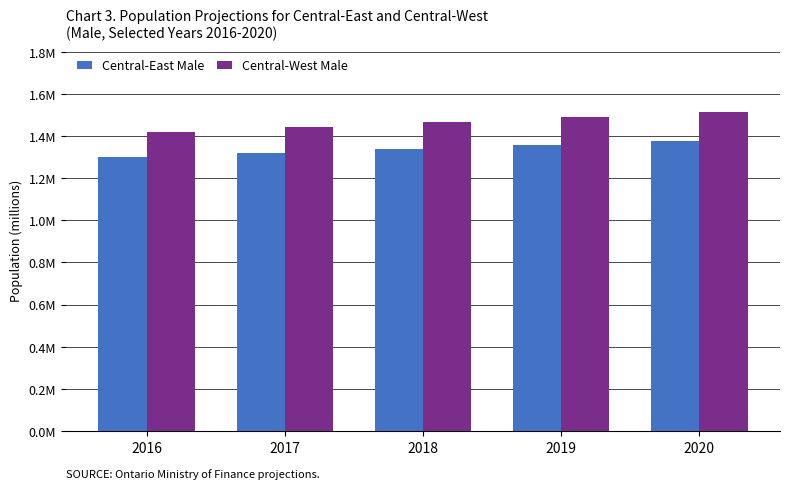

Does the chart contain stacked bars?

No